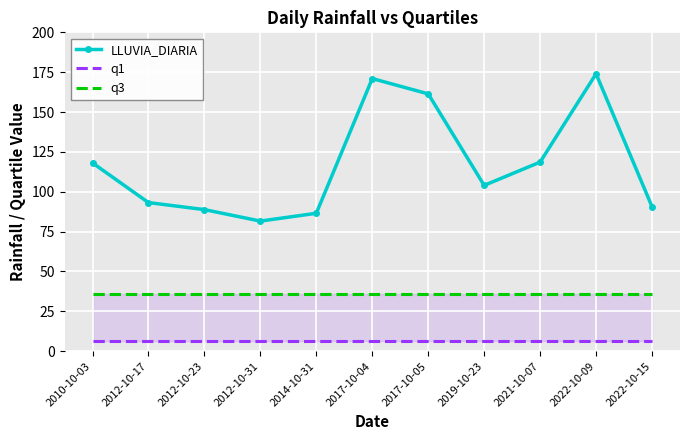

What is the minimum value for q1?

6.1